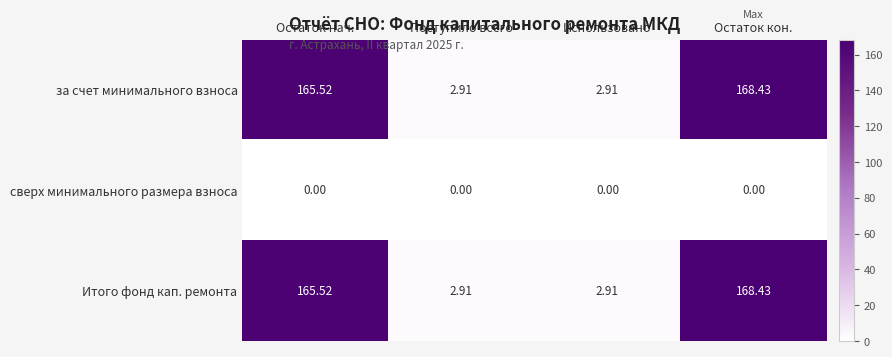

Which category has the highest value in the Итого фонд кап. ремонта series?

Остаток кон.